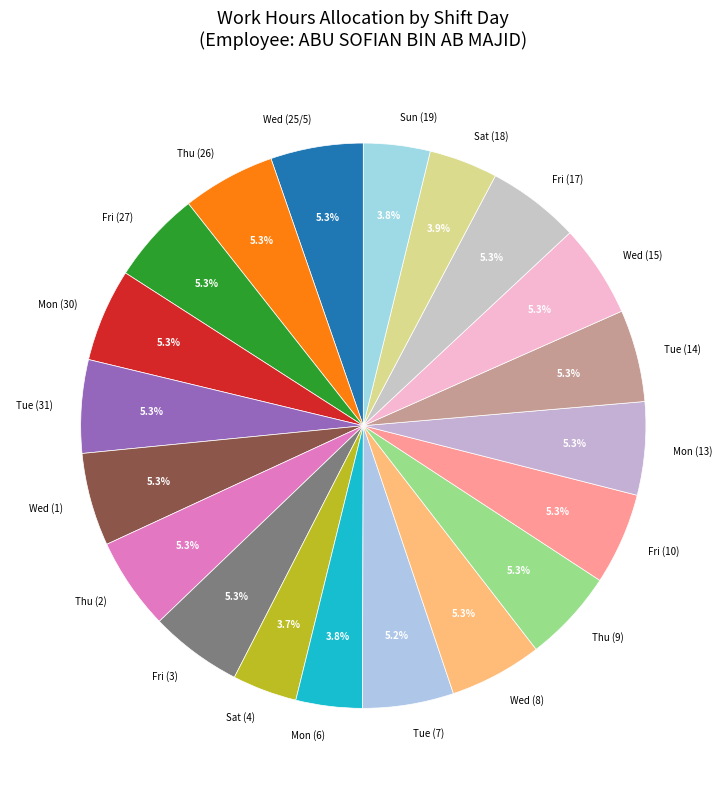

Does Thu (26) represent more than half of the total?

No